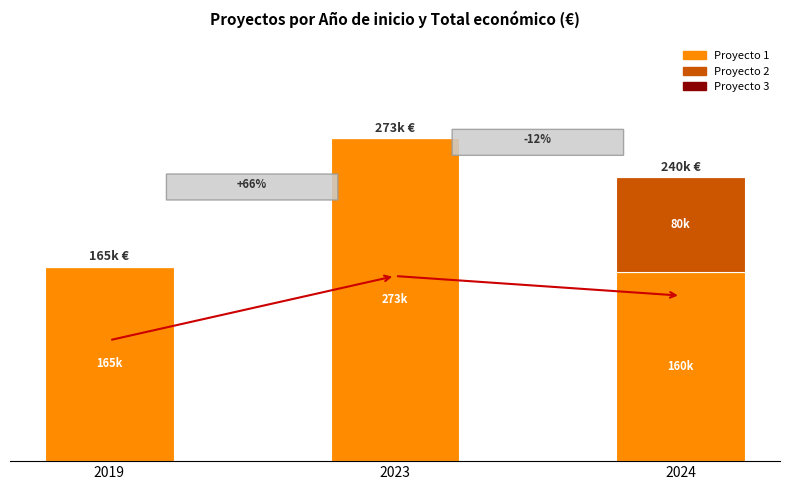

What is the difference between the maximum and second lowest values in the Proyecto 2 series?

80498